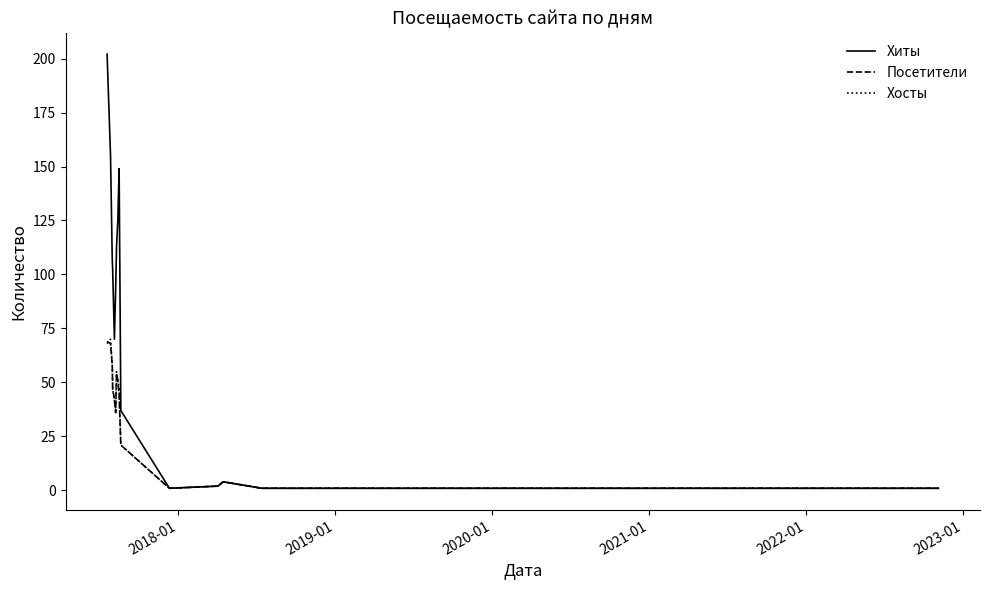

What is the maximum value for Хосты?

70